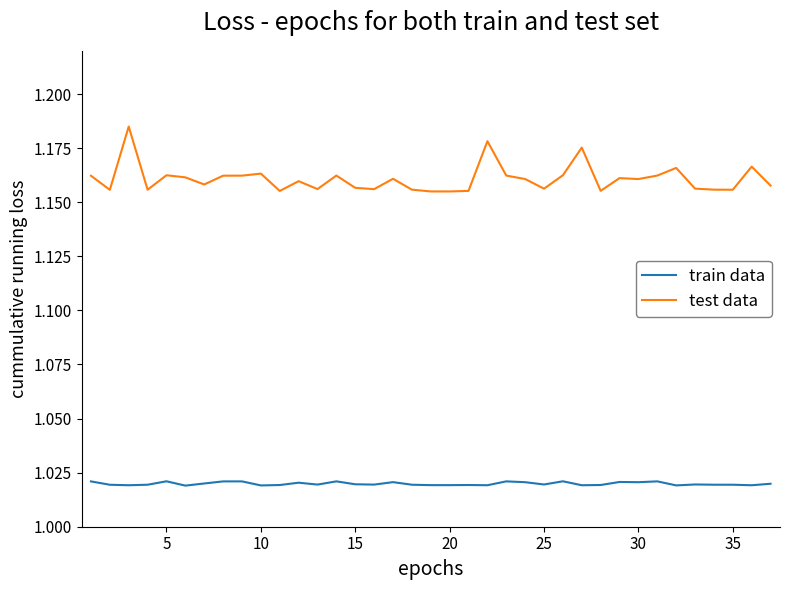

Which series has the largest range (max minus min)?

test data